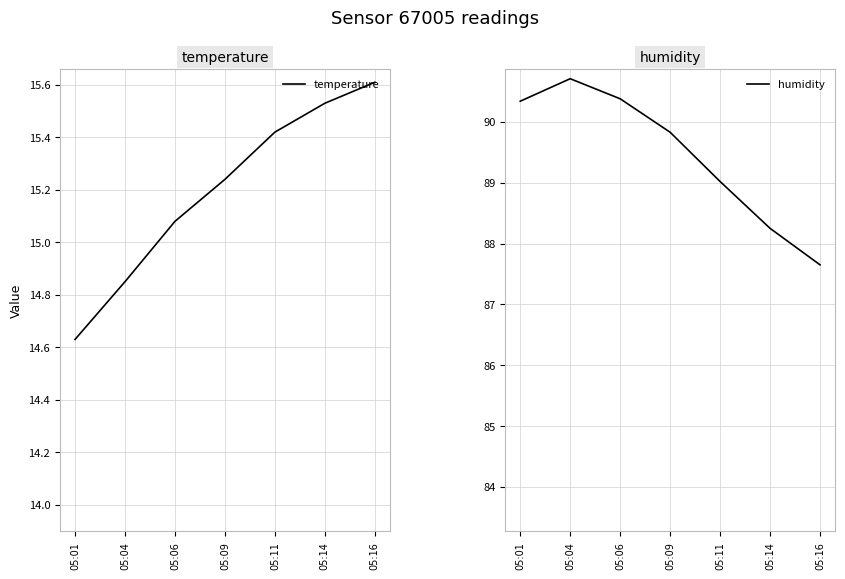

What is the value of the temperature point at the 1st from the left?

14.6